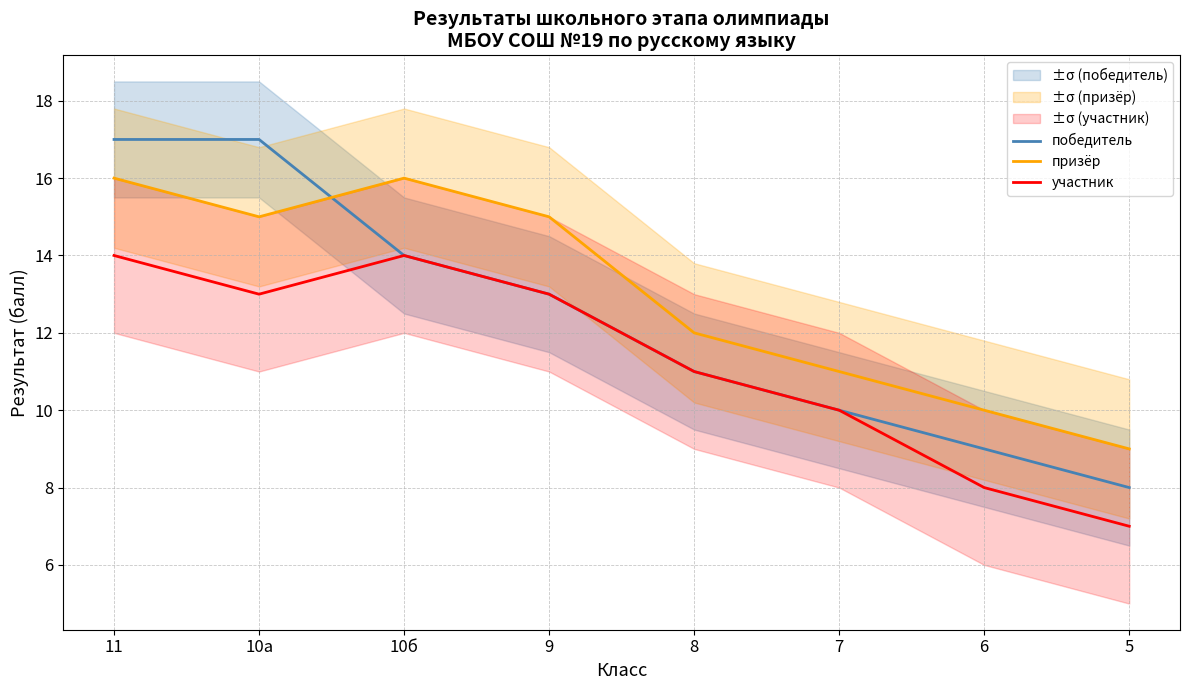

Reading left to right, transcribe all the data shown in this chart.

победитель: 17	17	14	13	11	10	9	8
призёр: 16	15	16	15	12	11	10	9
участник: 14	13	14	13	11	10	8	7